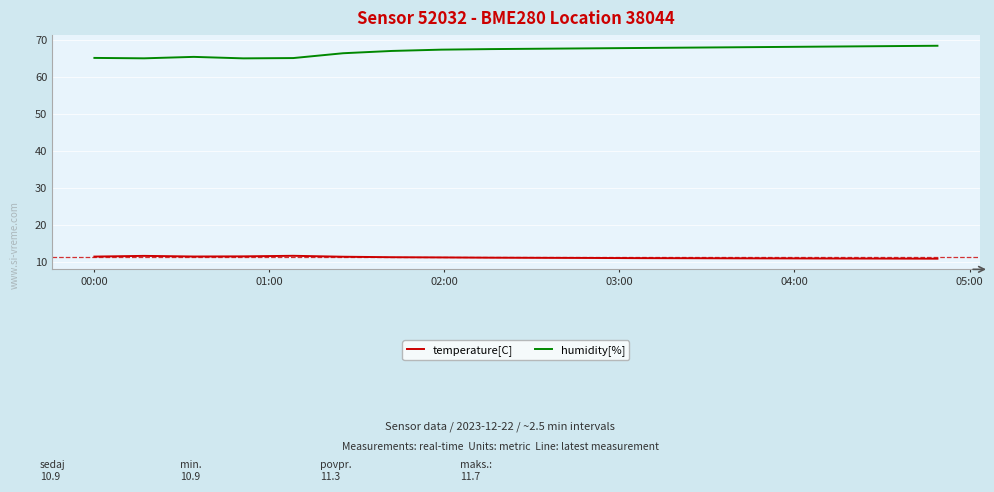

True or false: humidity[%] and temperature[C] intersect in this chart.

False